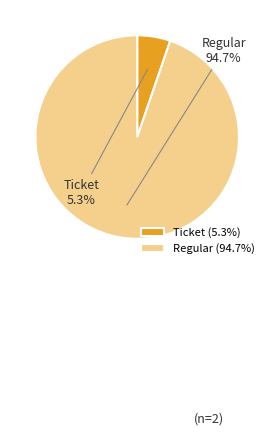

Between Ticket and Regular, which is larger?

Regular